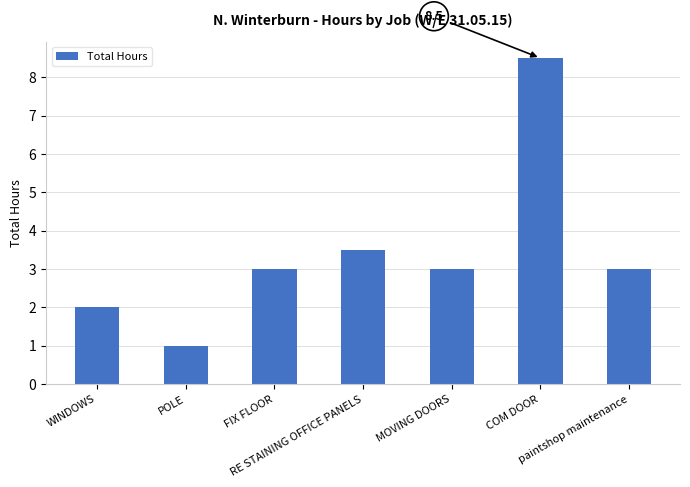

Approximately how many times larger is the value at POLE compared to RE STAINING OFFICE PANELS?

0.3